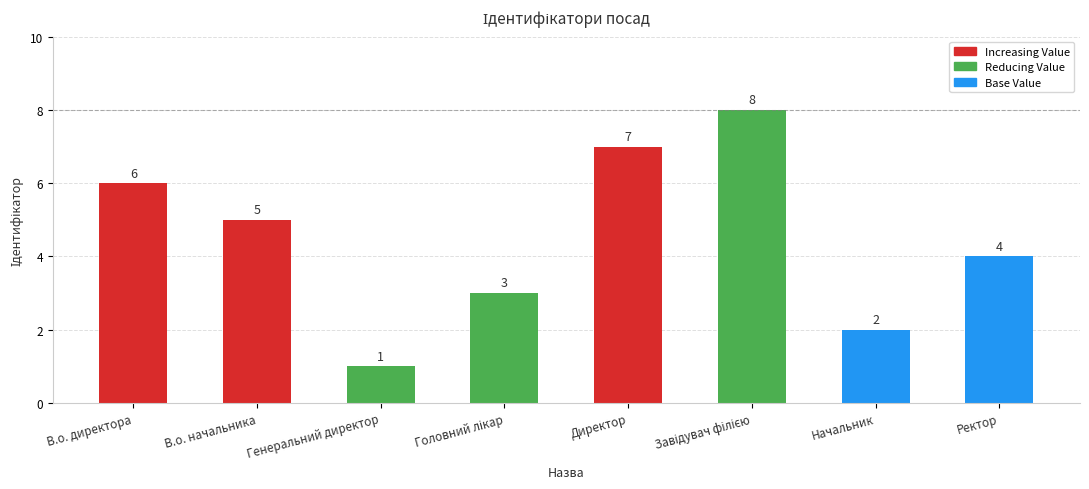

Rank the categories by value from highest to lowest.

Завідувач філією, Директор, В.о. директора, В.о. начальника, Ректор, Головний лікар, Начальник, Генеральний директор